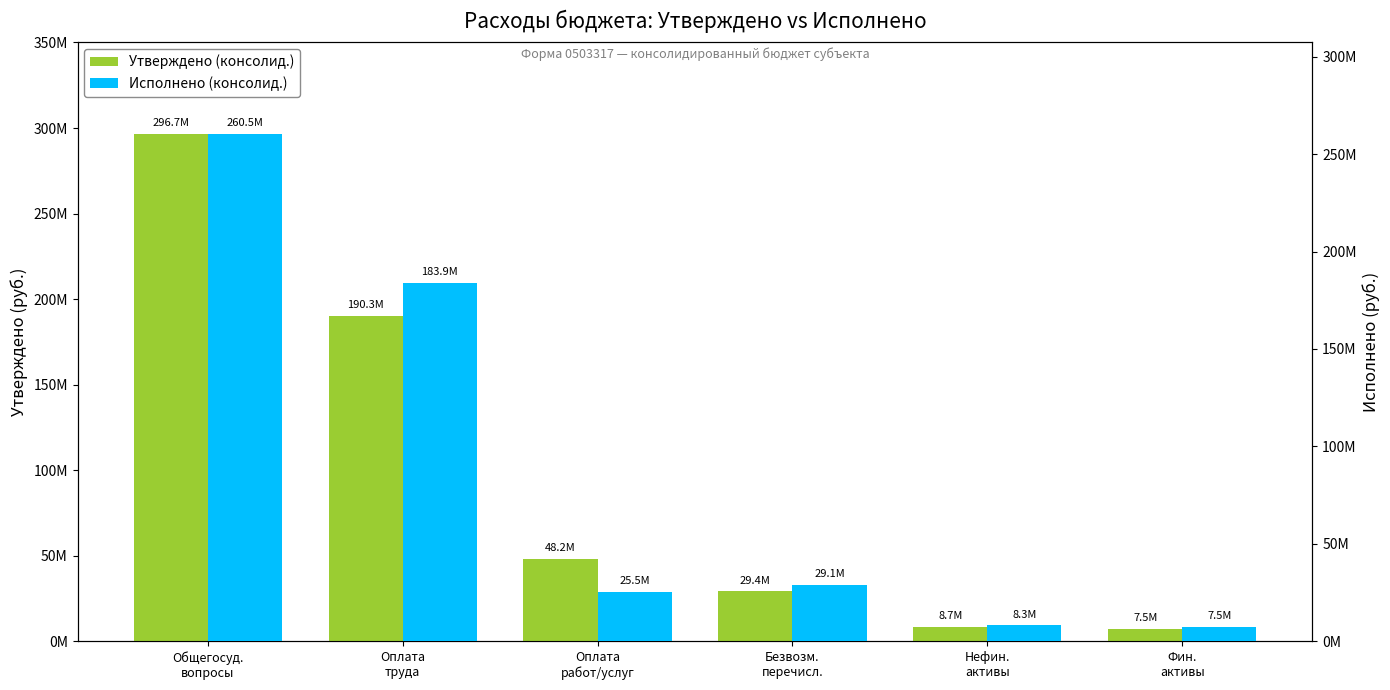

At which label is Утверждено (консолид.) closest to 152144235?

Оплата
труда